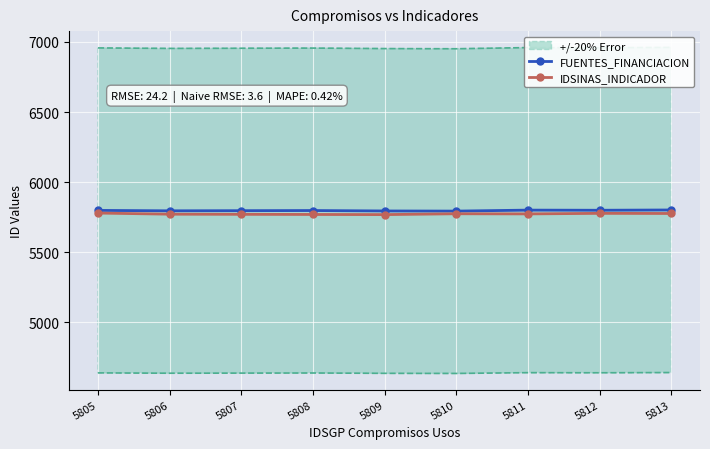

Which series has the largest total across all categories?

FUENTES_FINANCIACION